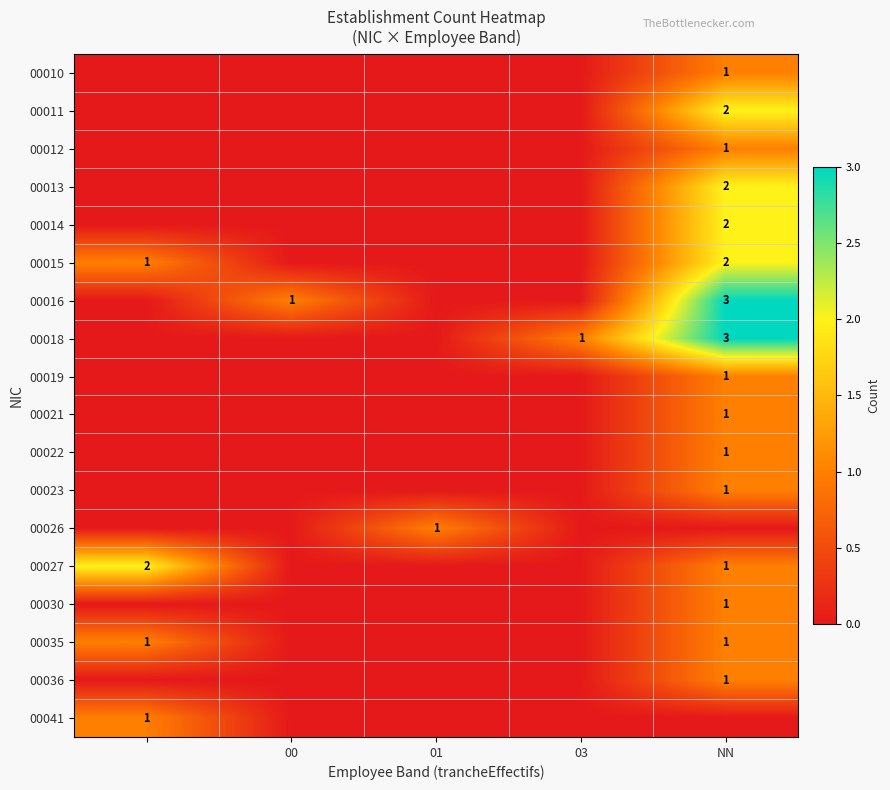

True or false: 00012 has a value of 0 at 00.

True